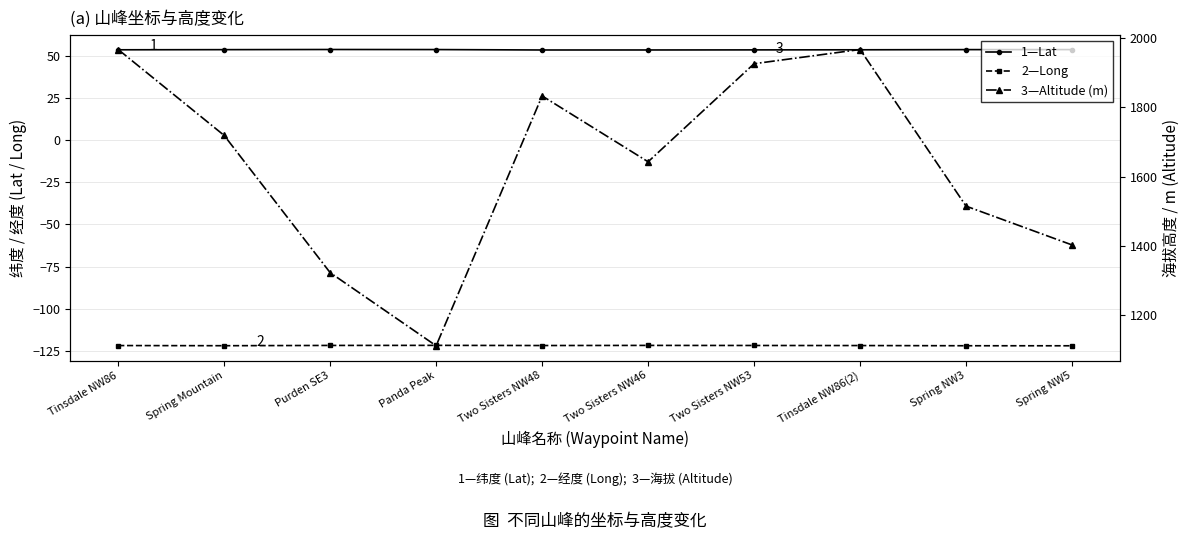

Is it true that 3—Altitude (m) equals 1323.0 at Purden SE3?

True